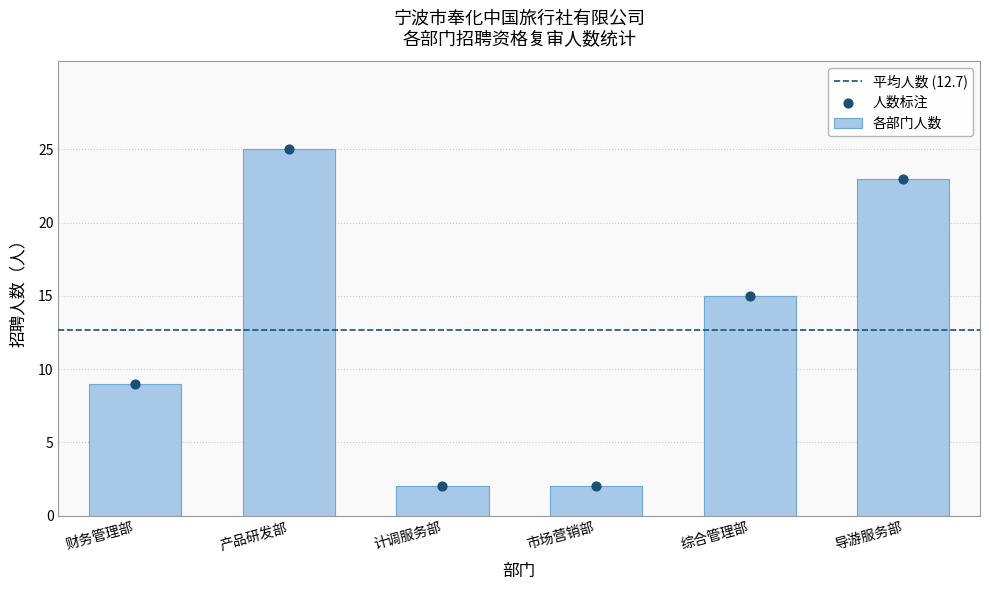

Is it true that 各部门人数 equals 16 at 导游服务部?

False